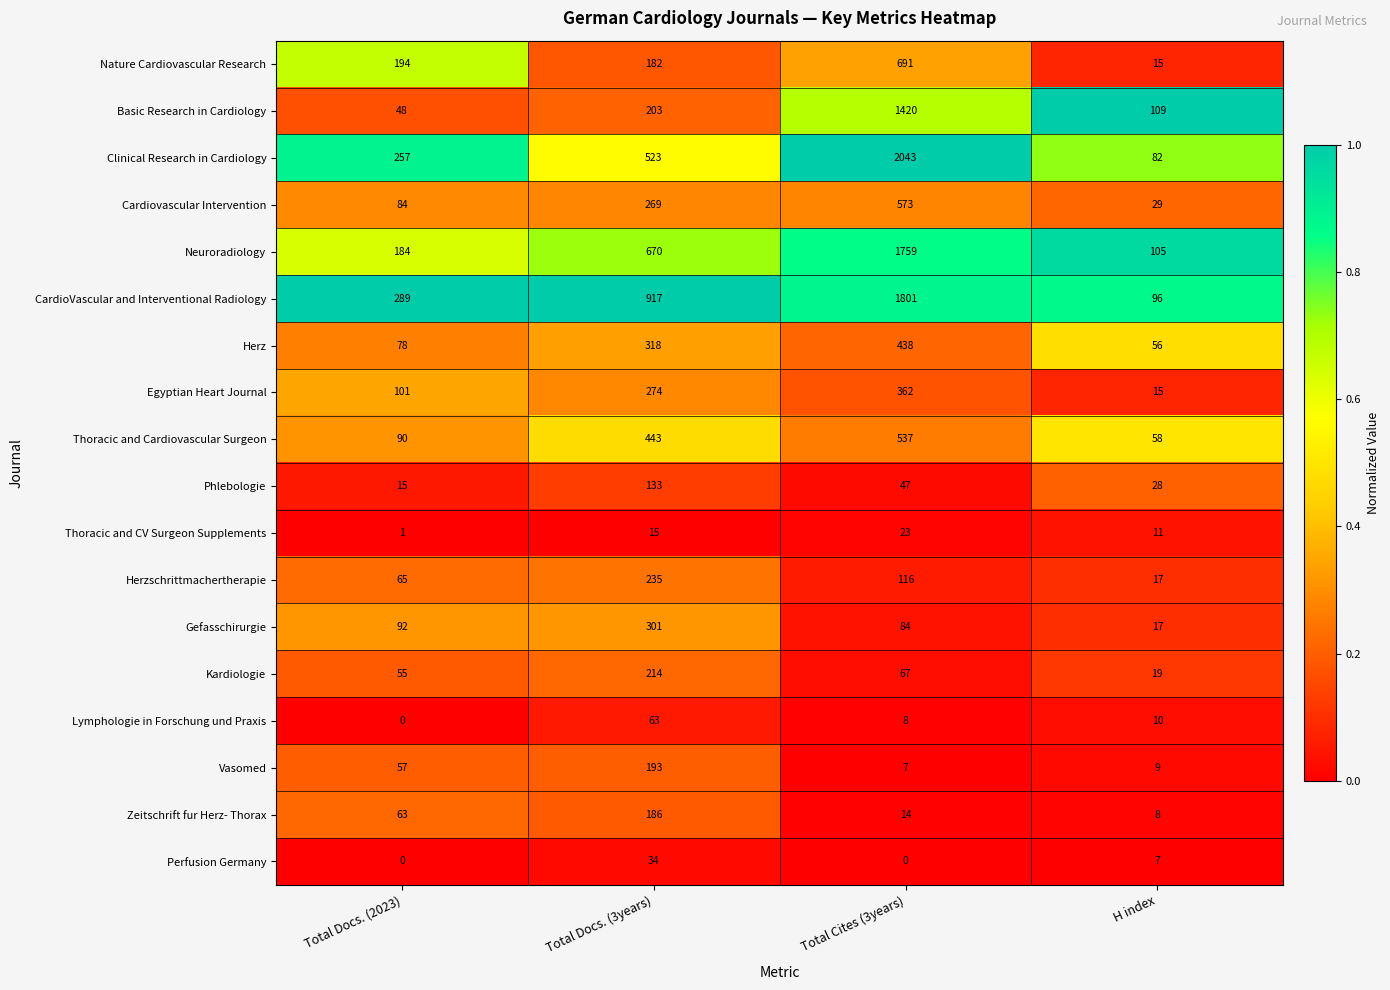

Rank the series by their maximum value, from highest to lowest.

Clinical Research in Cardiology, CardioVascular and Interventional Radiology, Neuroradiology, Basic Research in Cardiology, Nature Cardiovascular Research, Cardiovascular Intervention, Thoracic and Cardiovascular Surgeon, Herz, Egyptian Heart Journal, Gefasschirurgie, Herzschrittmachertherapie, Kardiologie, Vasomed, Zeitschrift fur Herz- Thorax, Phlebologie, Lymphologie in Forschung und Praxis, Perfusion Germany, Thoracic and CV Surgeon Supplements